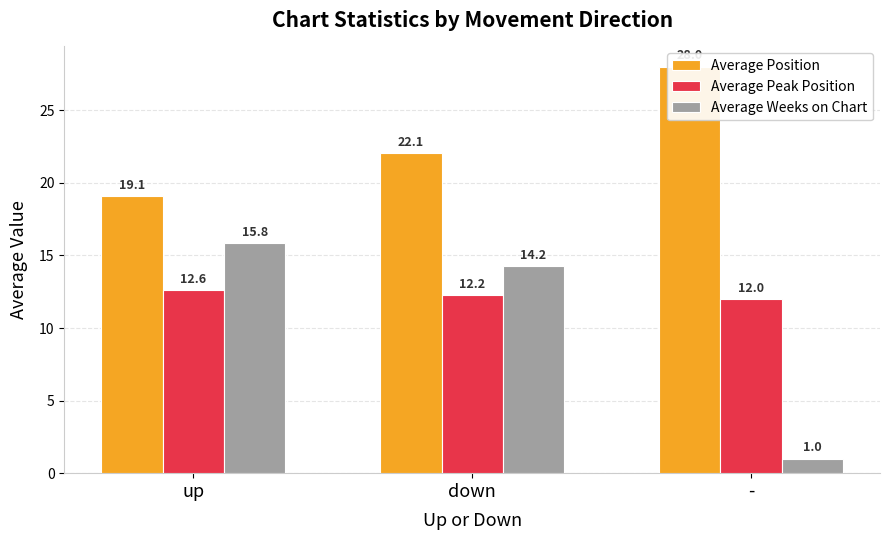

The Average Position series shows 43.3 at -. True or false?

False